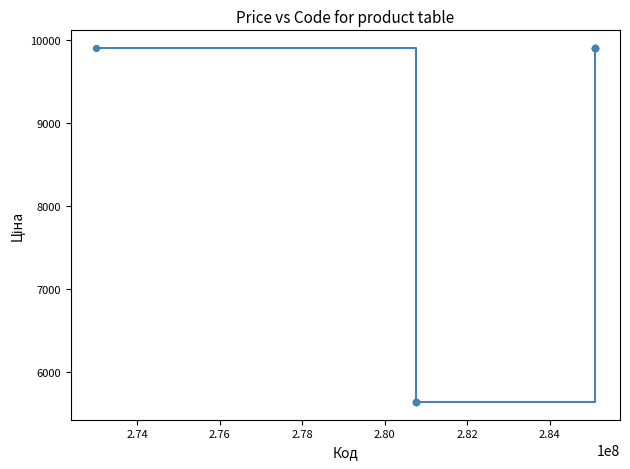

What is the minimum value shown in the chart?

5636.0